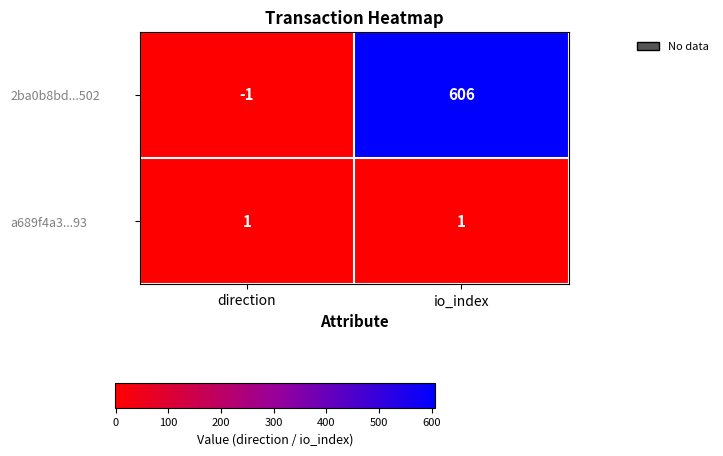

What is the difference between the 2ba0b8bd...502 values at direction and io_index?

607